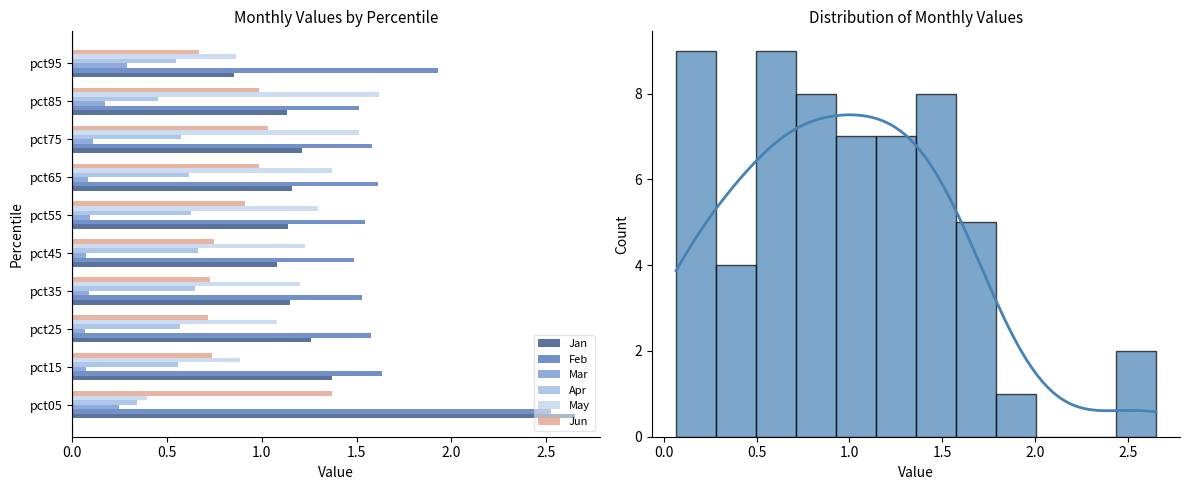

At which label is May closest to 1?

pct25